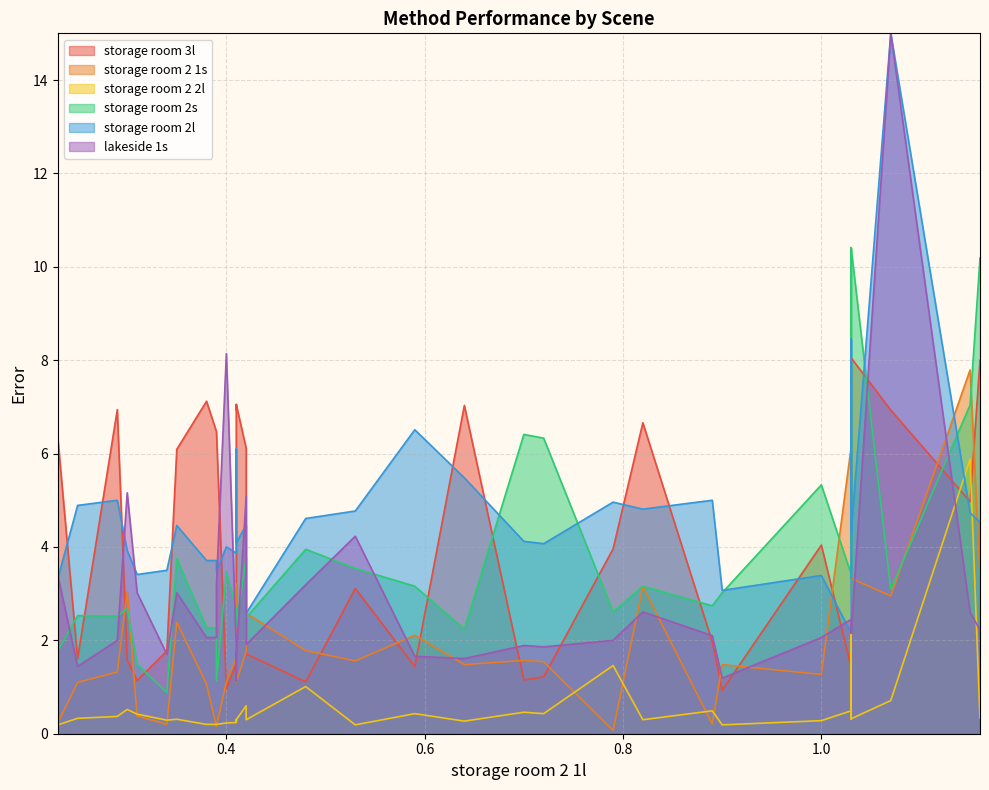

The storage room 2 2l series shows 0.1 at 0.4. True or false?

False